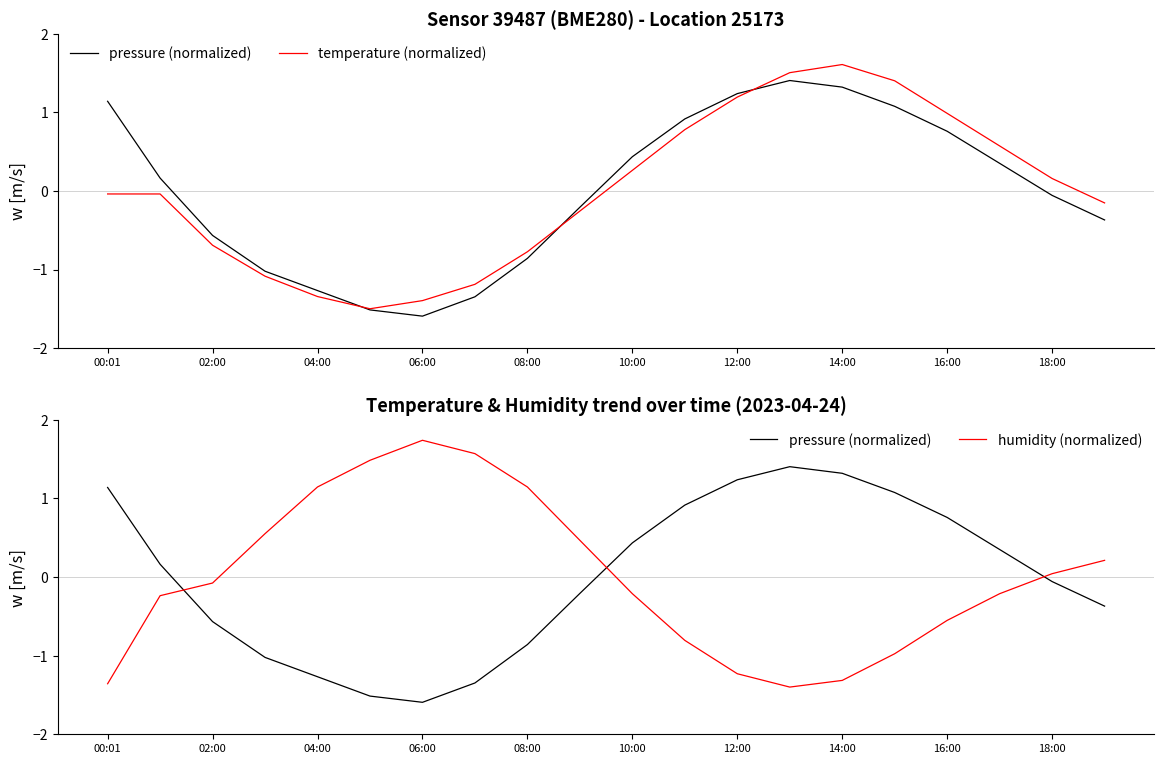

What are all the series names shown in the legend?

pressure (normalized), temperature (normalized), humidity (normalized)